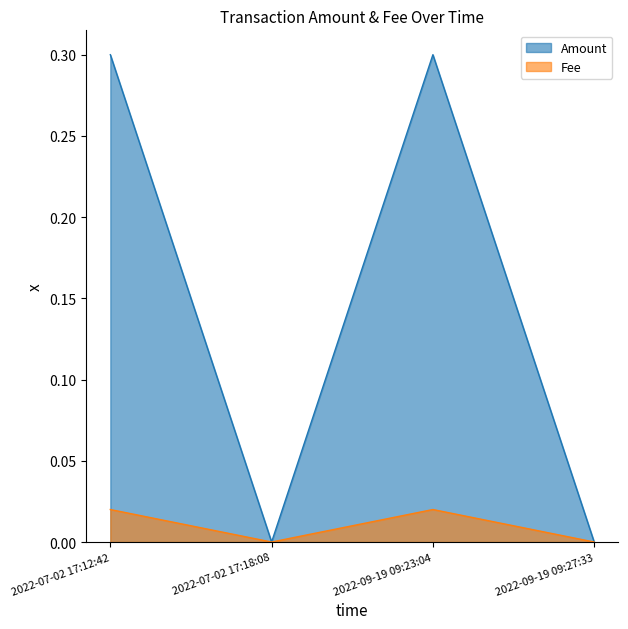

True or false: Fee and Amount cross at least once.

False